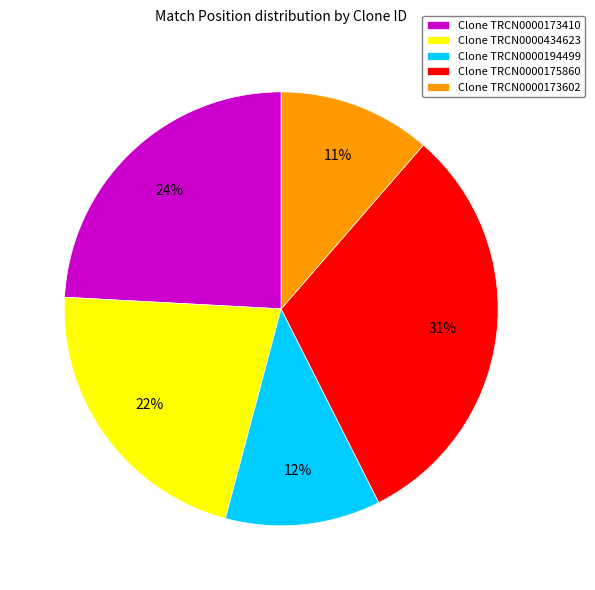

Approximately how many times larger is the value at Clone TRCN0000194499 compared to Clone TRCN0000434623?

0.5